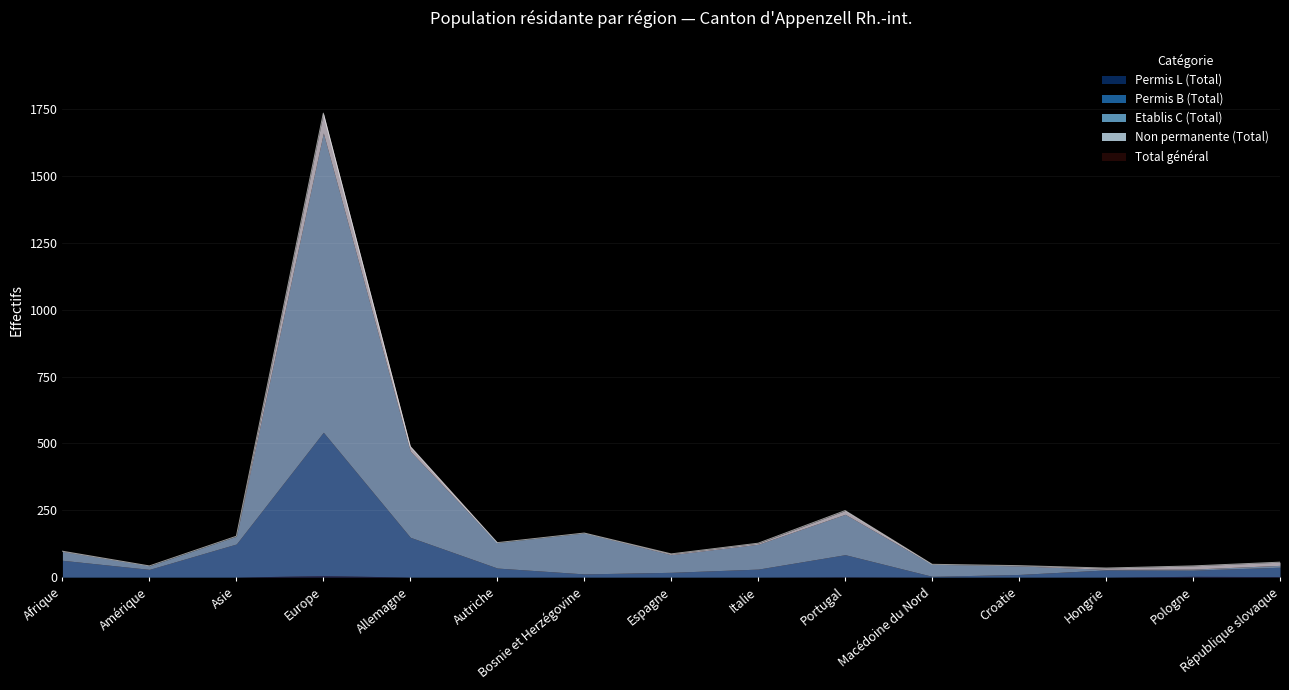

What is the average value of the Non permanente (Total) series?

10